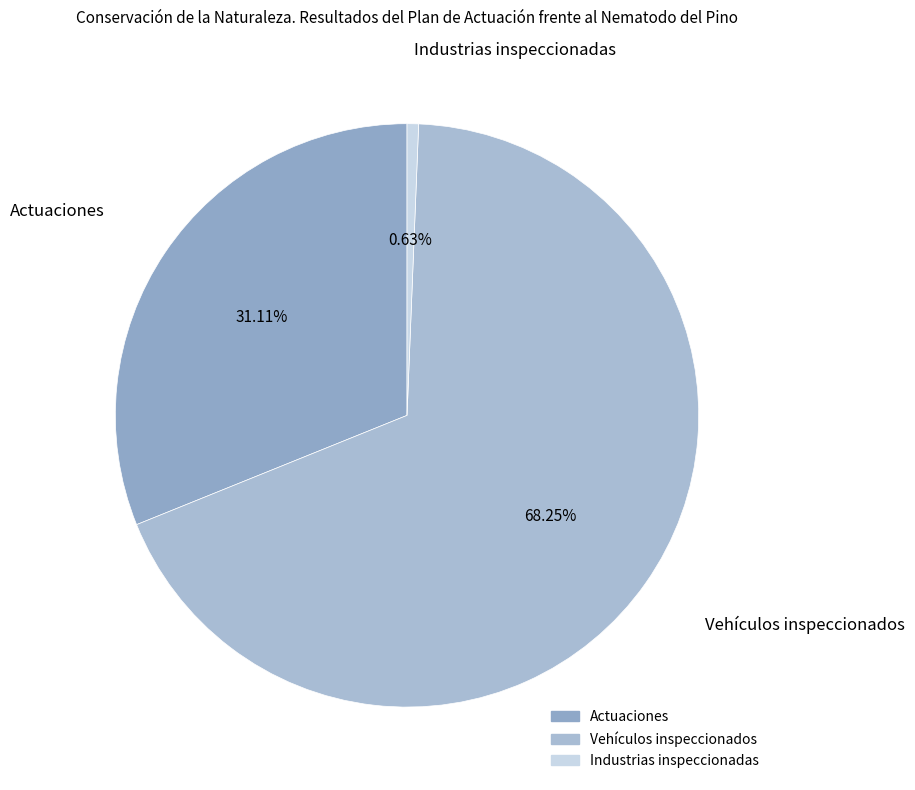

Is Industrias inspeccionadas the majority of the pie?

No